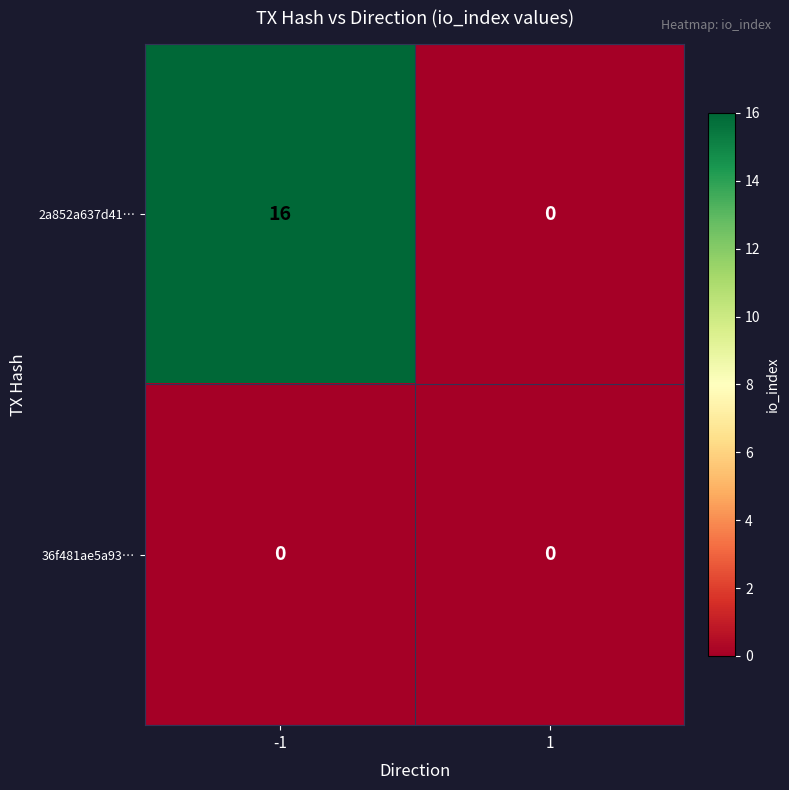

The 36f481ae5a93… series shows 0 at -1. True or false?

True